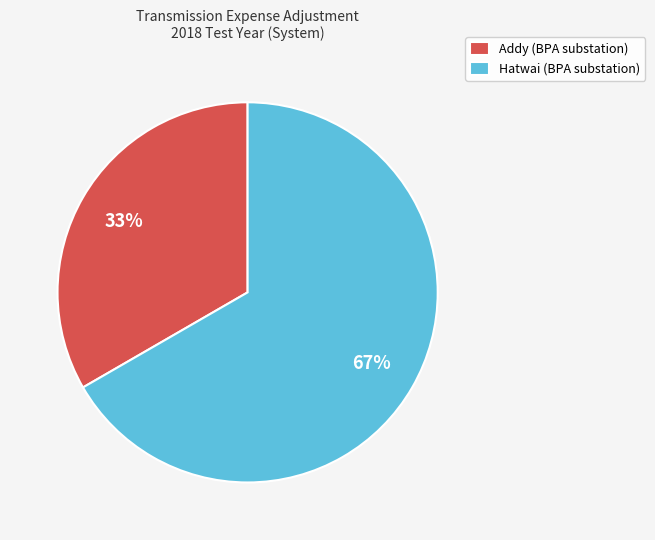

What is the smallest slice in the pie chart?

Addy (BPA substation)